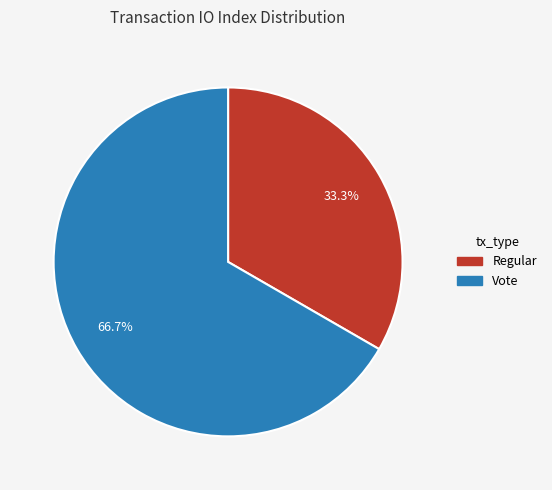

What is the majority slice?

Vote